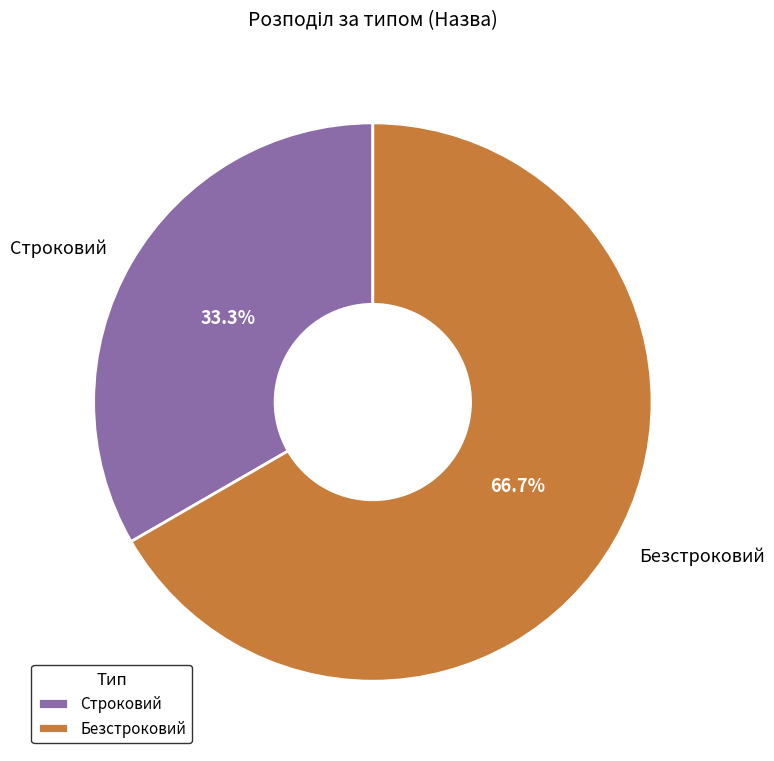

True or false: Безстроковий accounts for 61% of the total.

False